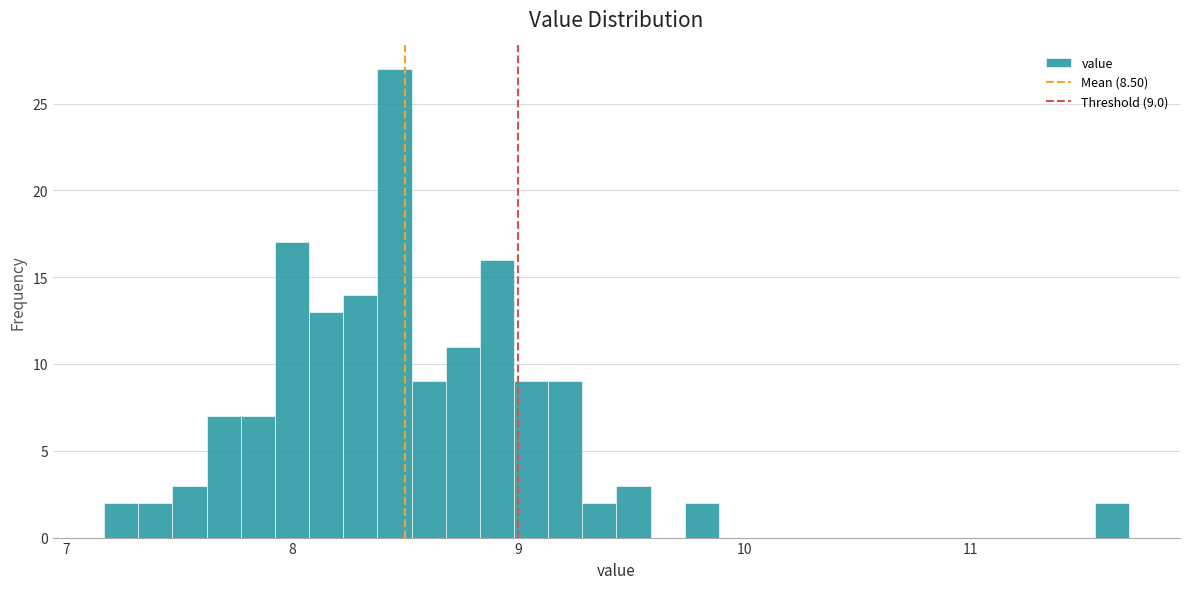

Around what value on the x-axis is the tallest bar? Give the approximate position of its centre, as read against the axis.

8.5